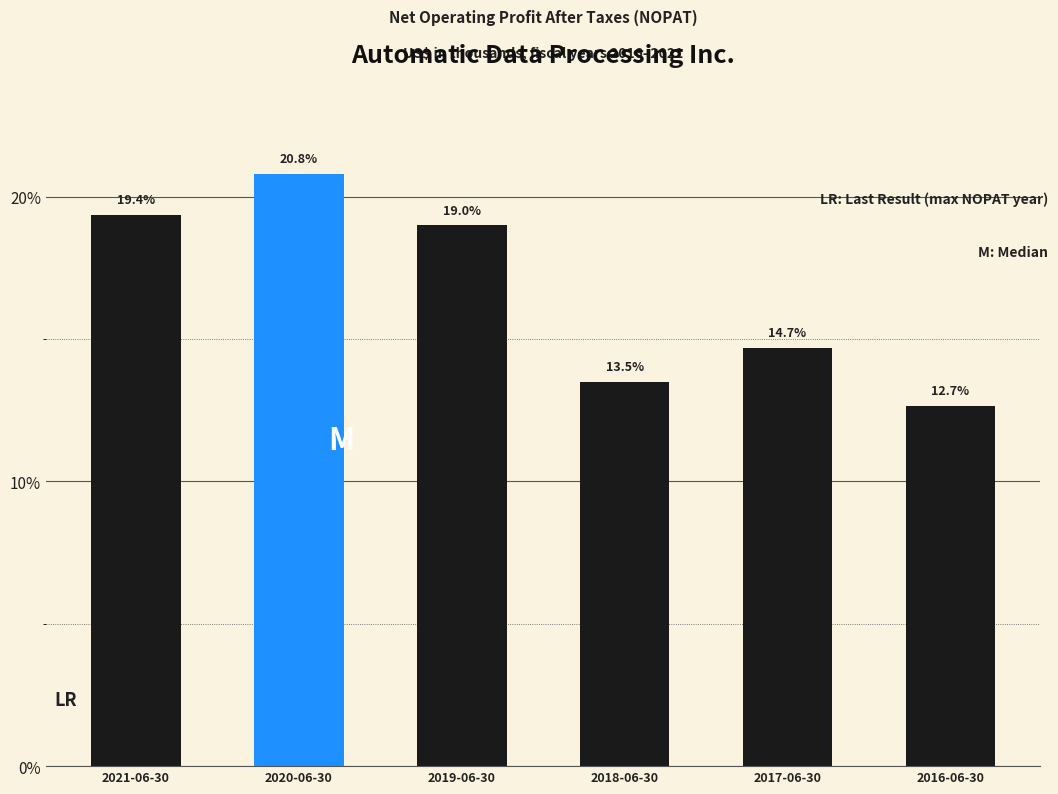

Reading left to right, extract all data points from this chart.

19.4	20.8	19.0	13.5	14.7	12.7